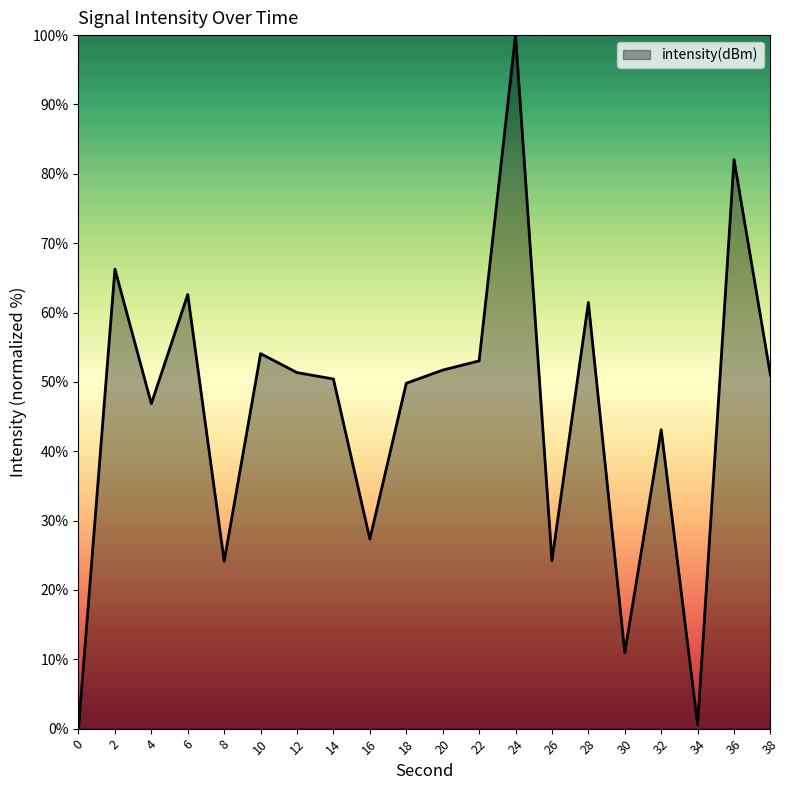

Where is the first local maximum?

2